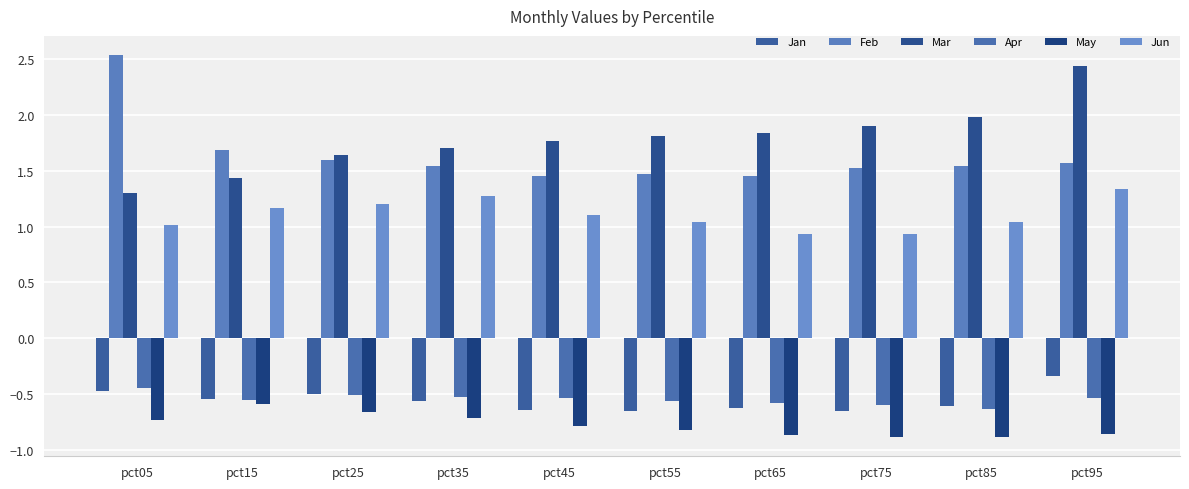

What is the value of the Apr bar at the 6th from the left?

-0.6